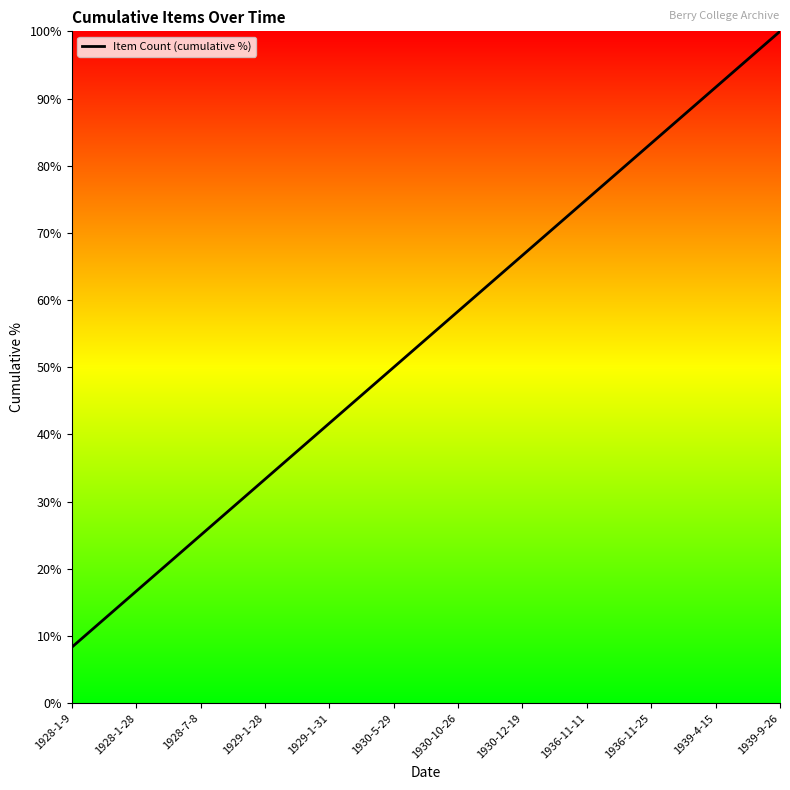

Reading left to right, transcribe all the data shown in this chart.

1928-1-9=8.3	1928-1-28=16.7	1928-7-8=25.0	1929-1-28=33.3	1929-1-31=41.7	1930-5-29=50.0	1930-10-26=58.3	1930-12-19=66.7	1936-11-11=75.0	1936-11-25=83.3	1939-4-15=91.7	1939-9-26=100.0